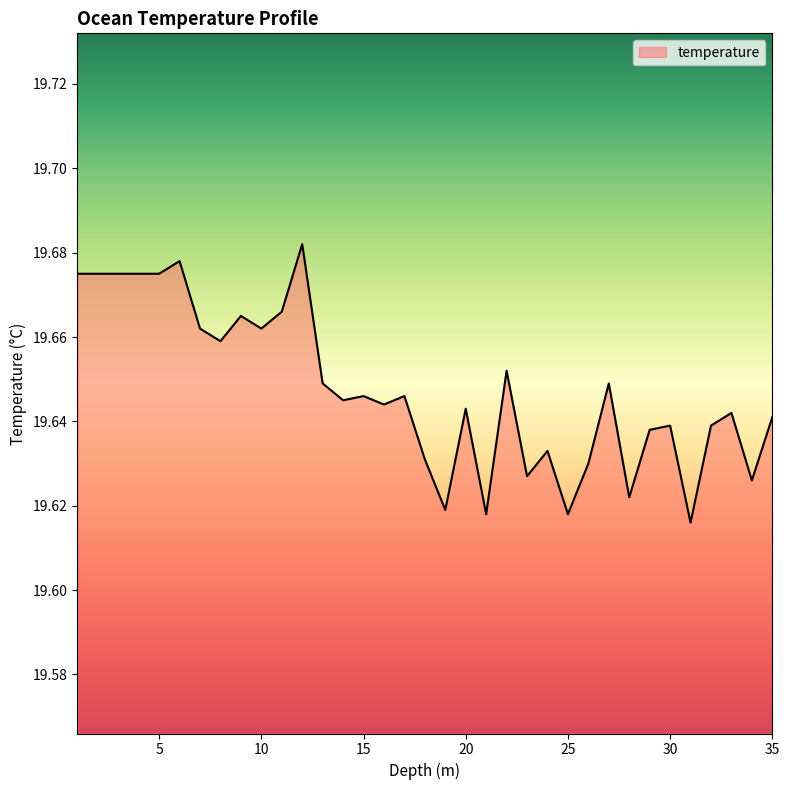

Does the chart display data point markers on the line(s)?

No